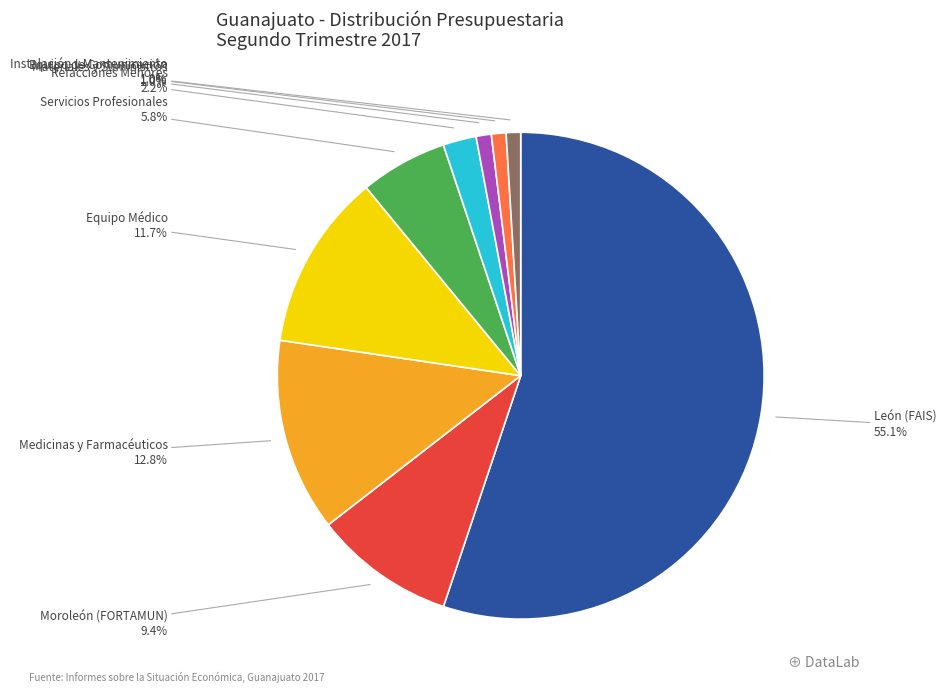

Does any single category account for the majority?

Yes